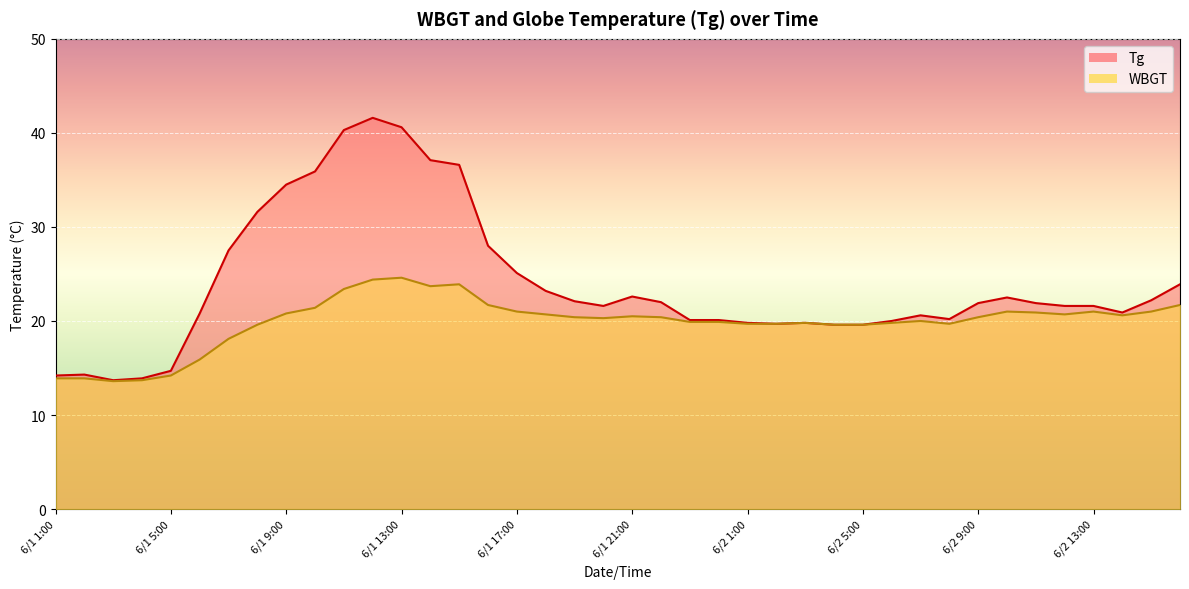

True or false: Tg and WBGT intersect in this chart.

False